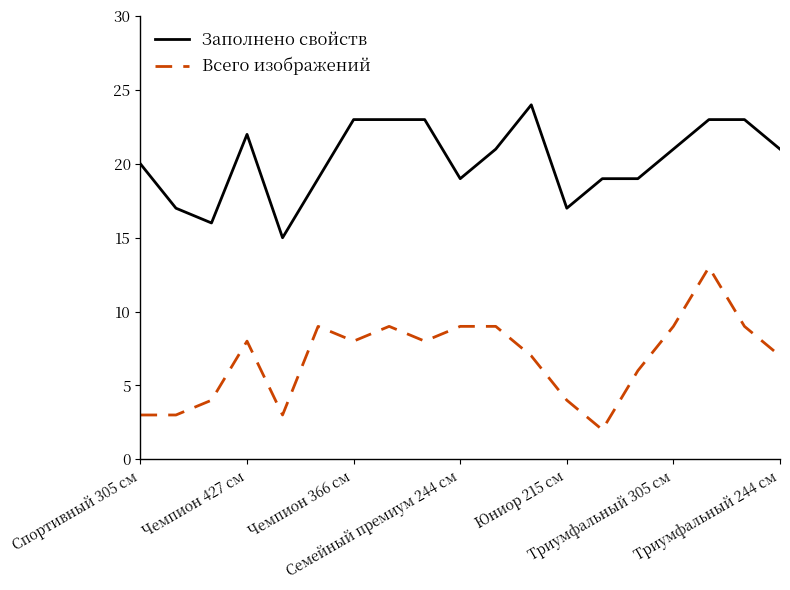

Which series has the largest total across all categories?

Заполнено свойств